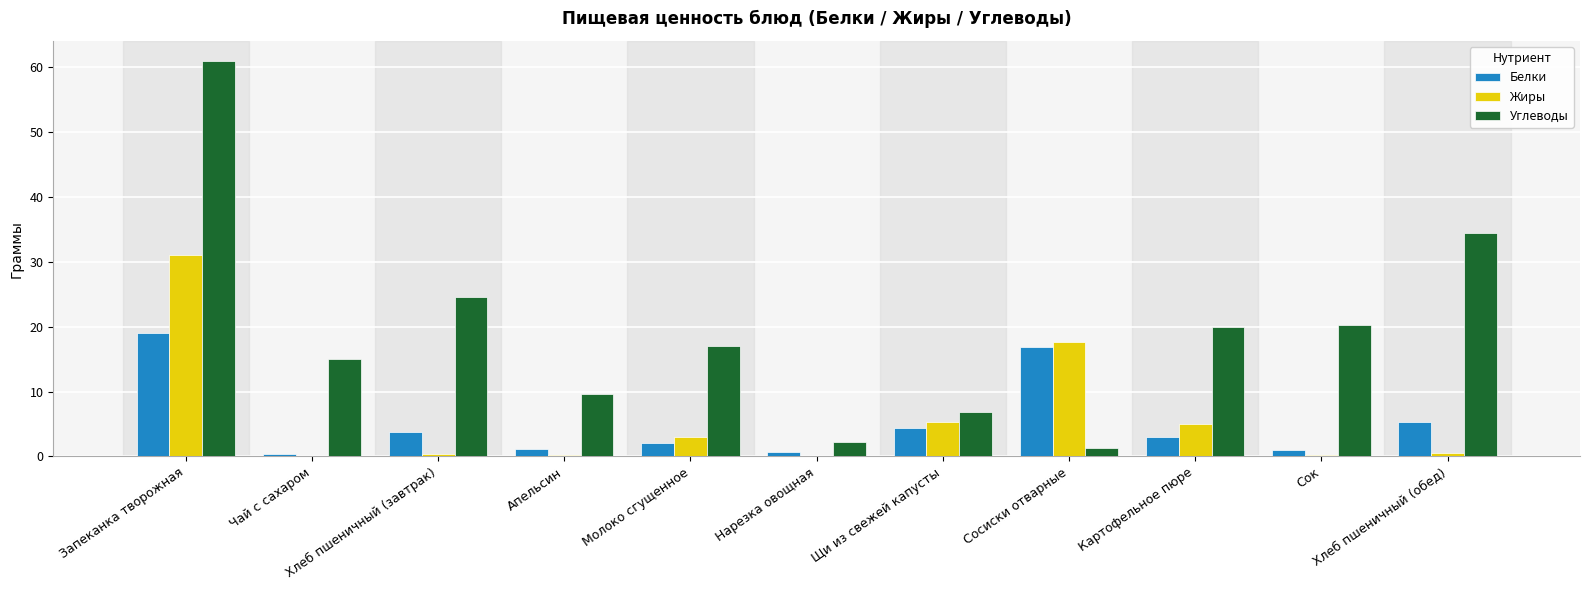

What are all the series names shown in the legend?

Белки, Жиры, Углеводы